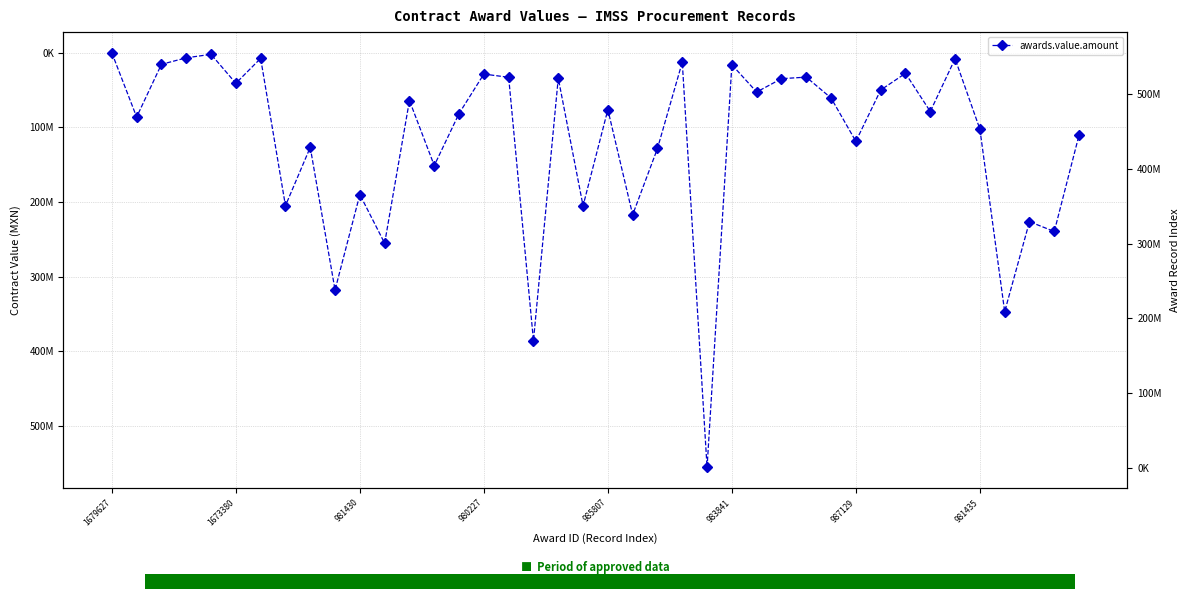

At which category does the chart reach its peak across all series?

24